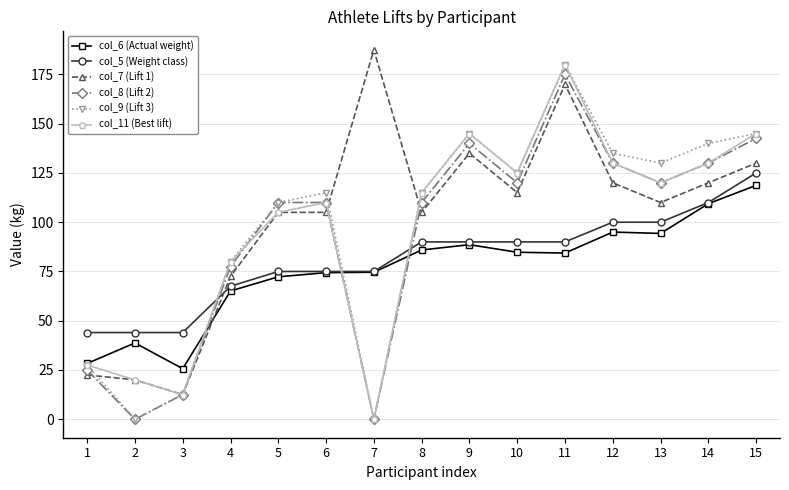

Does the chart display data point markers on the line(s)?

Yes